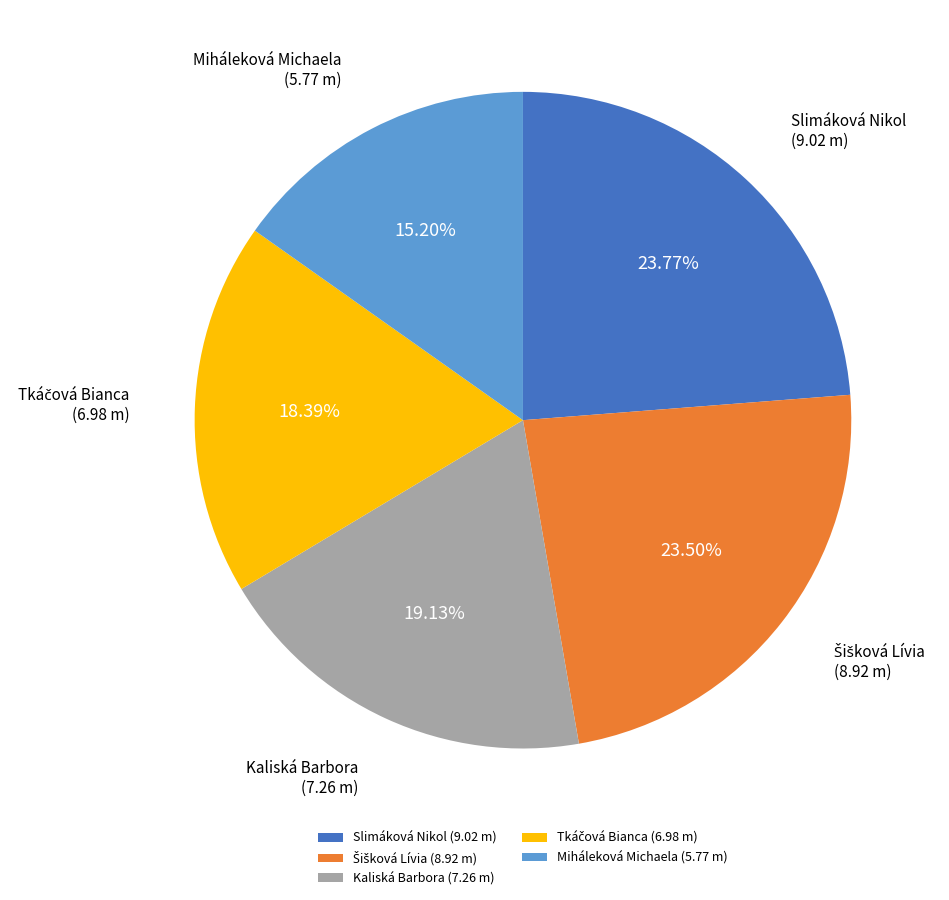

Is there any slice that represents more than half of the pie?

No